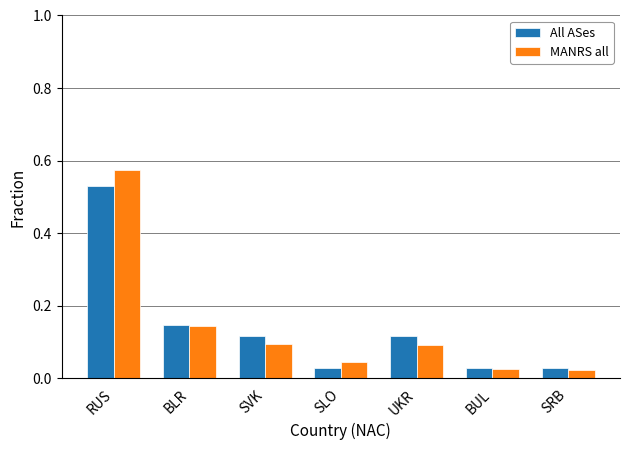

True or false: MANRS all has a value of 0.8 at RUS.

False